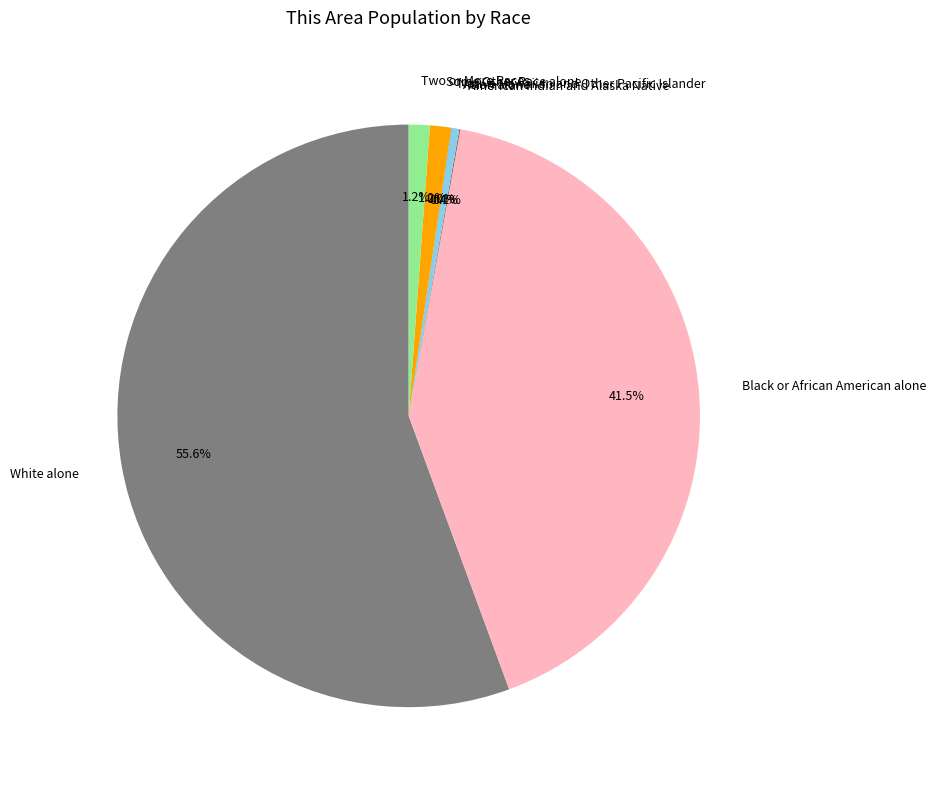

True or false: Two or More Races accounts for 11% of the total.

False